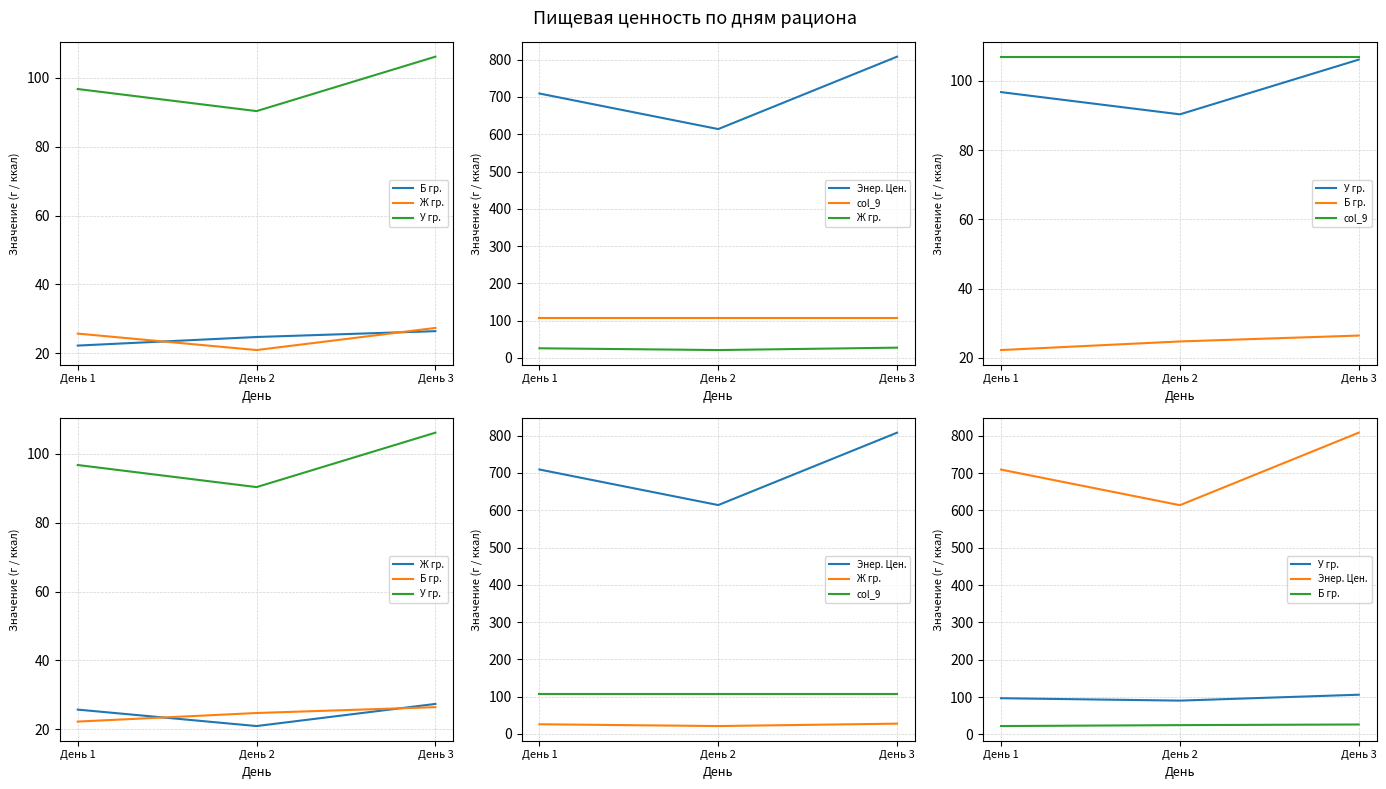

Which series changed the most between День 2 and День 3?

Энер. Цен.